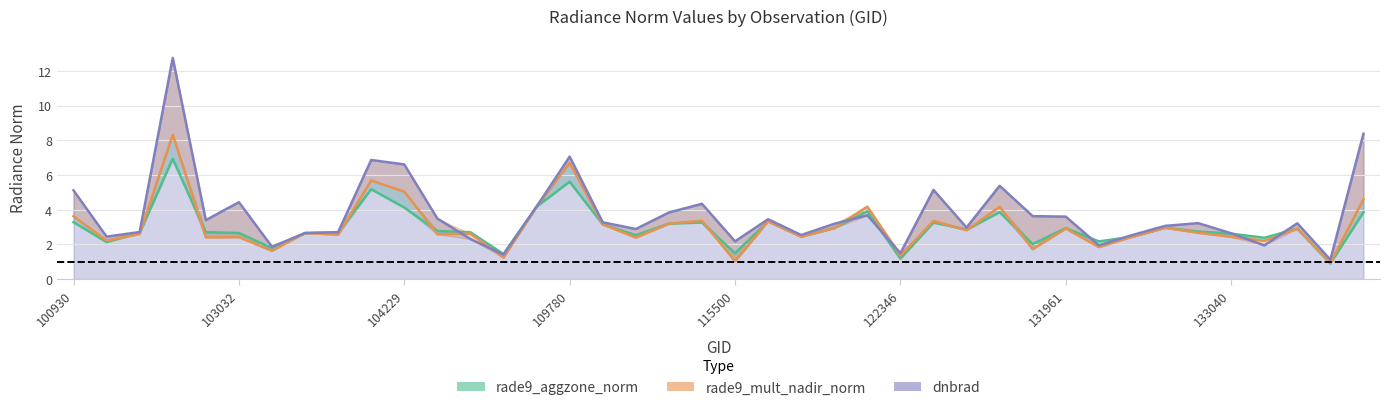

Read the rade9_aggzone_norm value at 131947.

2.0